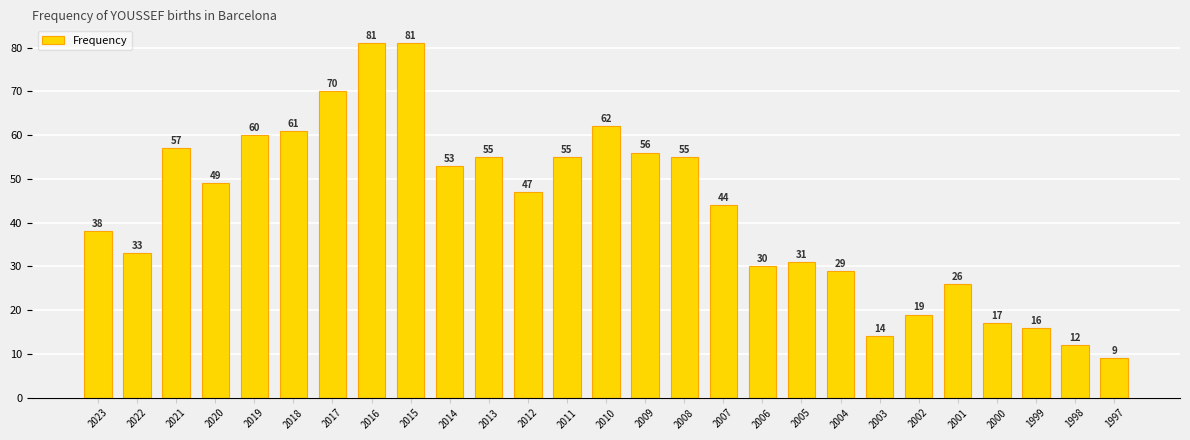

The chart shows a value of 61 at 2018. True or false?

True